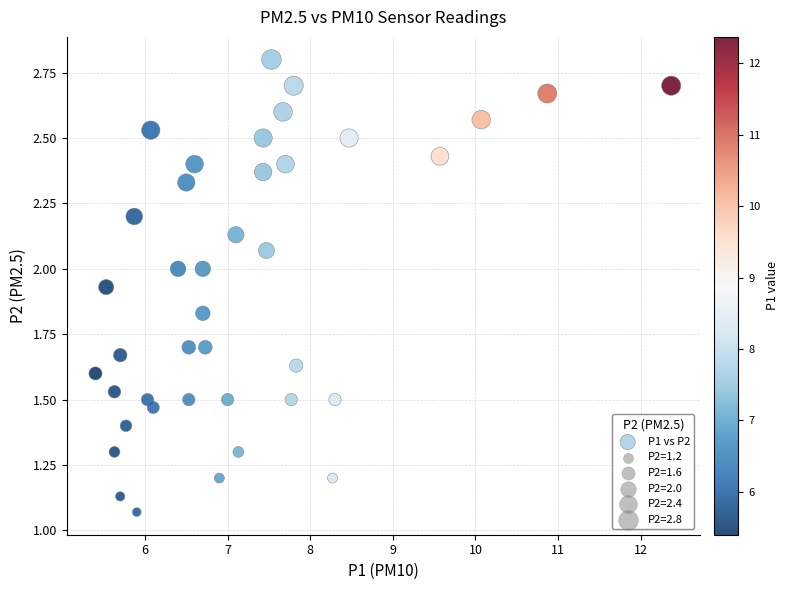

What is the range of X values (max minus min)?

7.0